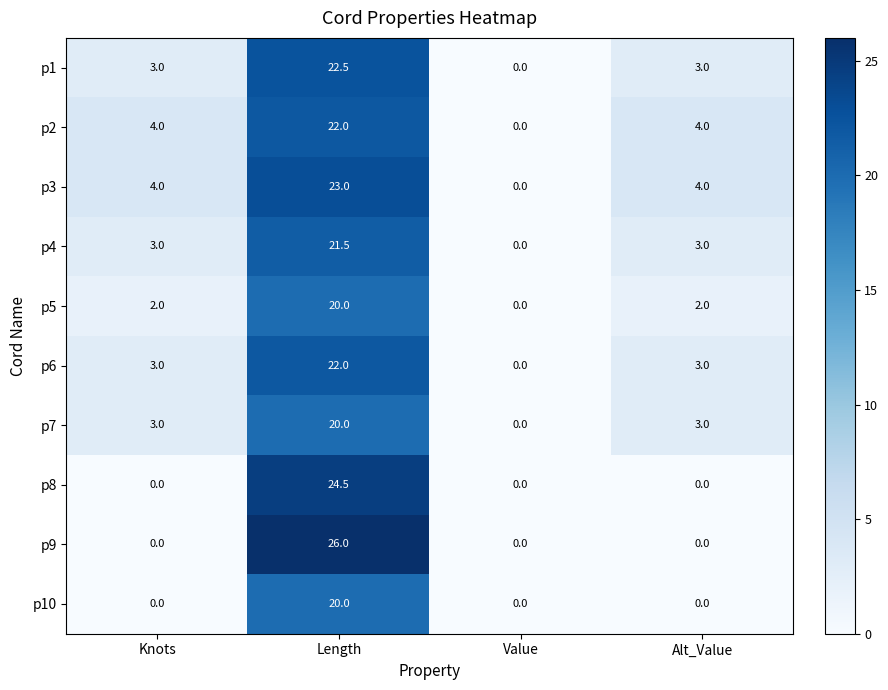

Which series has the widest spread of values?

p9